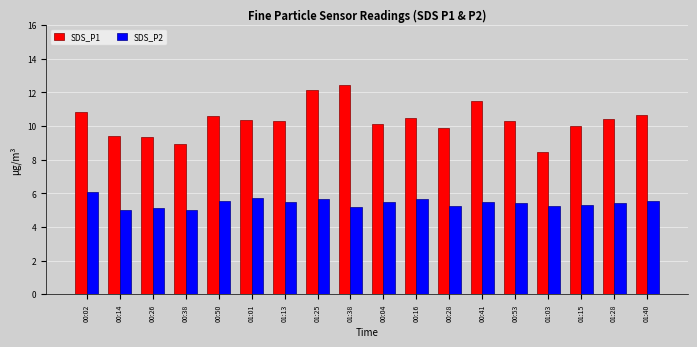

The value of SDS_P1 at 00:41 is 11.5. True or false?

True